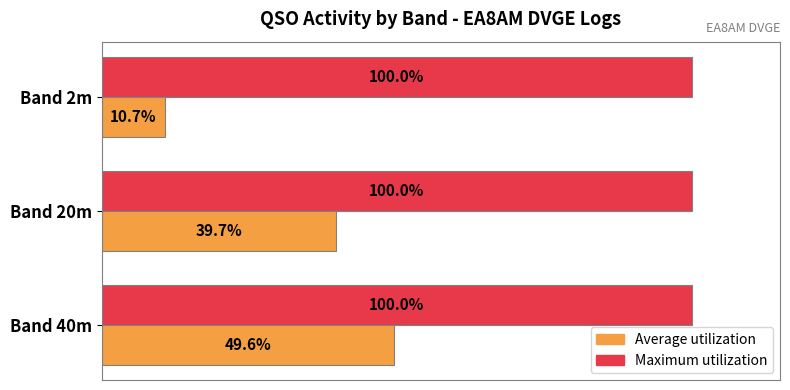

Which label corresponds to the smallest value in the chart?

Band 2m